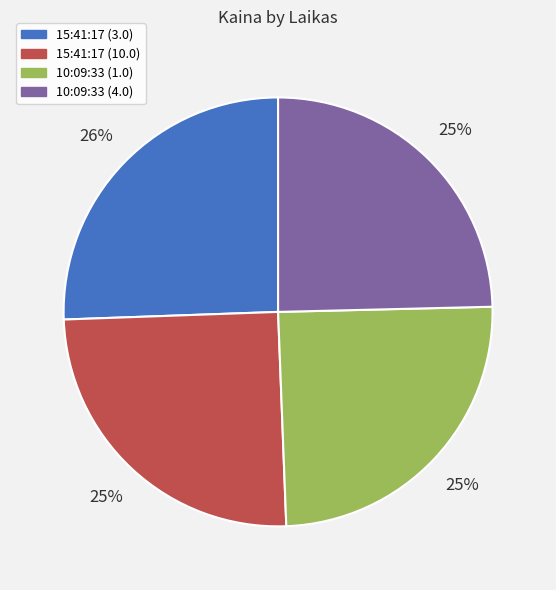

Between 15:41:17 (3.0) and 10:09:33 (1.0), which is larger?

15:41:17 (3.0)